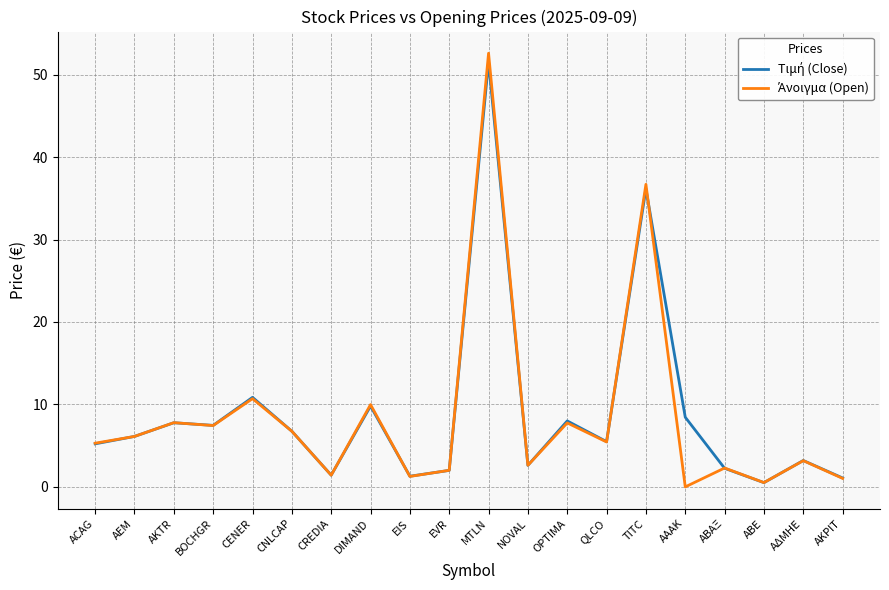

What position from the left is ΑΒΑΞ?

17